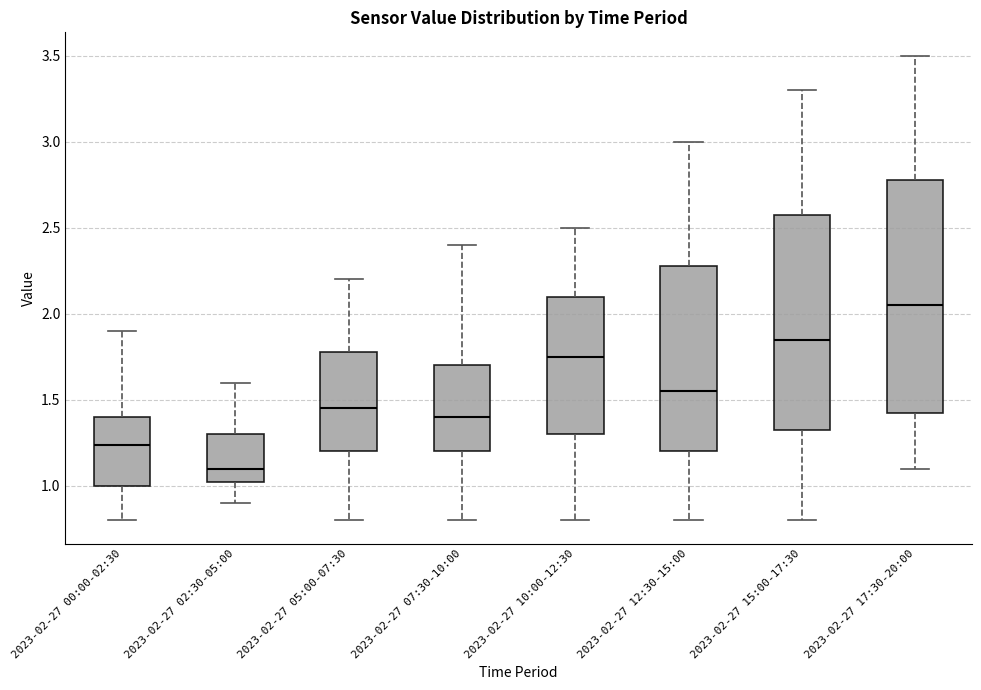

Reading left to right, read every box against the y-axis: the position of its median line, the range the box covers, and the ends of its whiskers. The values are not printed on the chart, so give them approximately, as read against the axis.

2023-02-27 00:00-02:30: median 1.25, box 1.00 to 1.40, whiskers 0.80 to 1.90
2023-02-27 02:30-05:00: median 1.10, box 1.05 to 1.30, whiskers 0.90 to 1.60
2023-02-27 05:00-07:30: median 1.45, box 1.20 to 1.80, whiskers 0.80 to 2.20
2023-02-27 07:30-10:00: median 1.40, box 1.20 to 1.70, whiskers 0.80 to 2.40
2023-02-27 10:00-12:30: median 1.75, box 1.30 to 2.10, whiskers 0.80 to 2.50
2023-02-27 12:30-15:00: median 1.55, box 1.20 to 2.30, whiskers 0.80 to 3.00
2023-02-27 15:00-17:30: median 1.85, box 1.35 to 2.60, whiskers 0.80 to 3.30
2023-02-27 17:30-20:00: median 2.05, box 1.45 to 2.80, whiskers 1.10 to 3.50